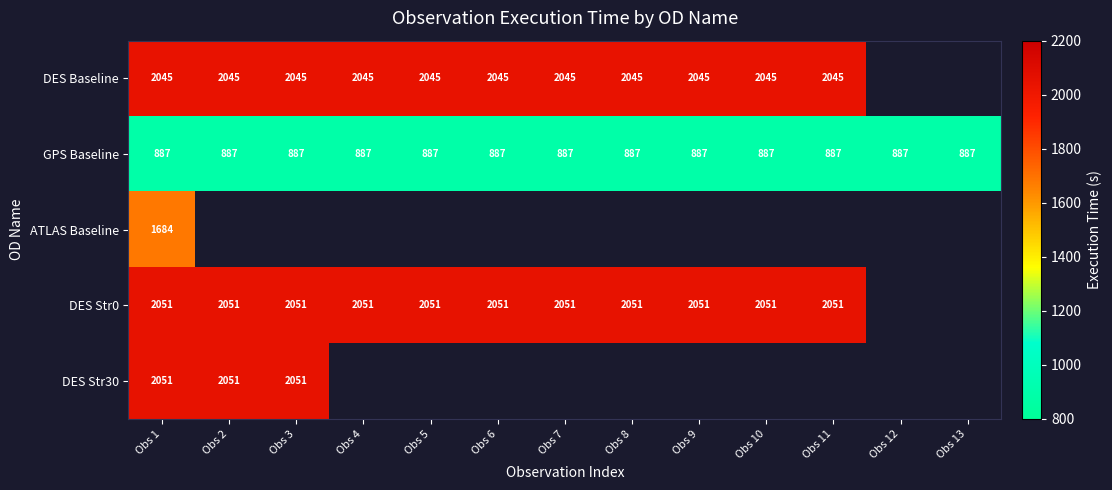

What is the sum of the DES Baseline values at Obs 2 and Obs 10?

4090